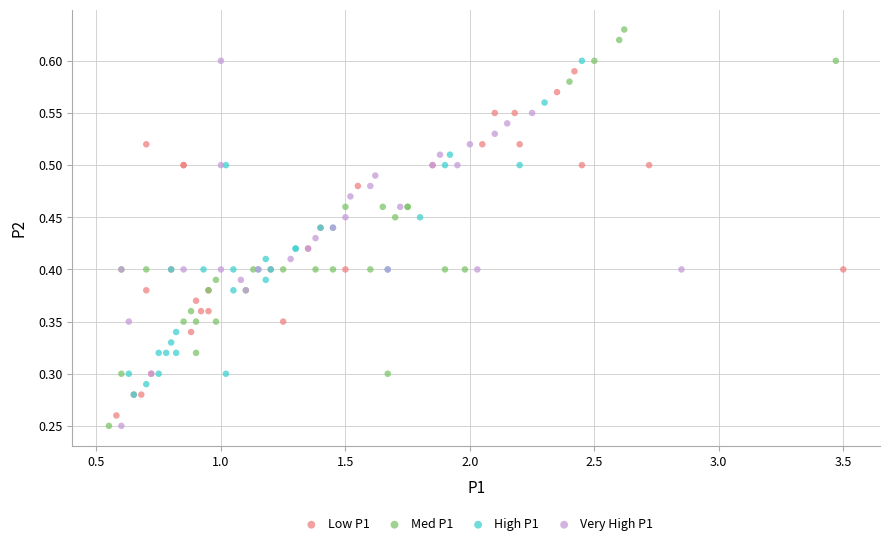

Which series contains the highest Y value?

Med P1